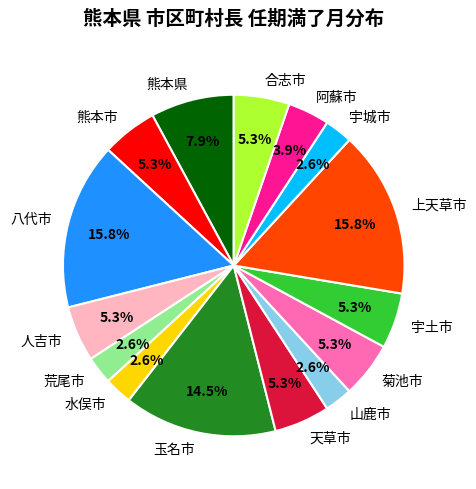

Is it true that 玉名市 is 25% of the pie?

False